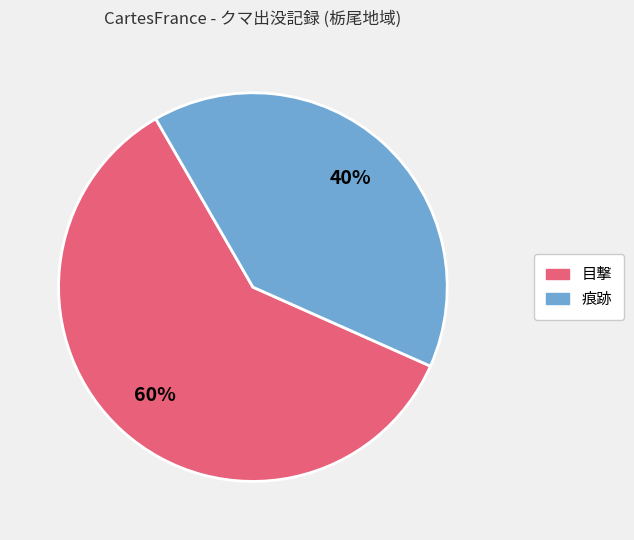

To the nearest percent, what is the difference between the 痕跡 and 目撃 slice percentages?

20%